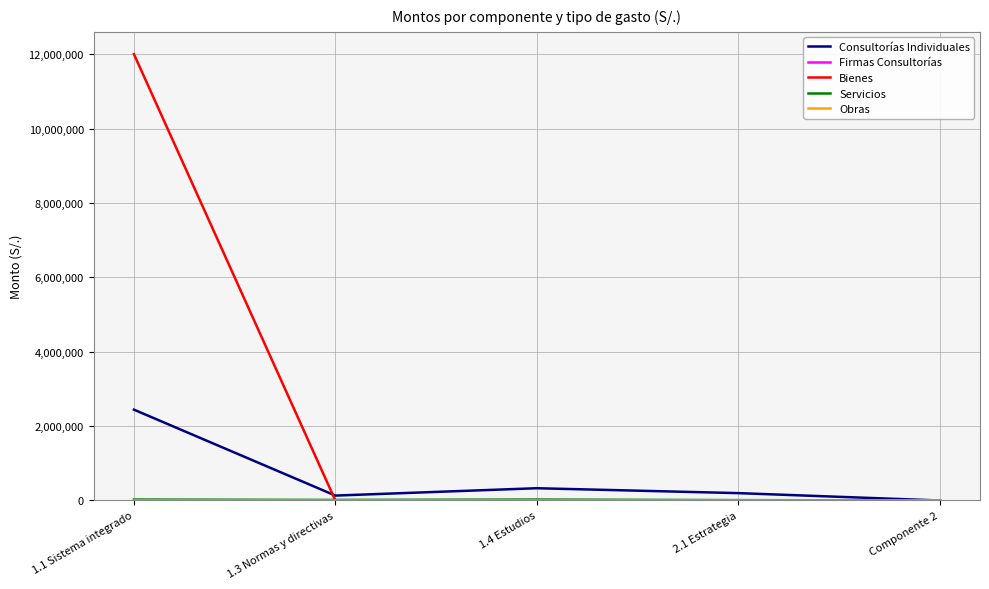

At 2.1 Estrategia, list the series in order from largest to smallest.

Consultorías Individuales, Servicios, Firmas Consultorías, Bienes, Obras